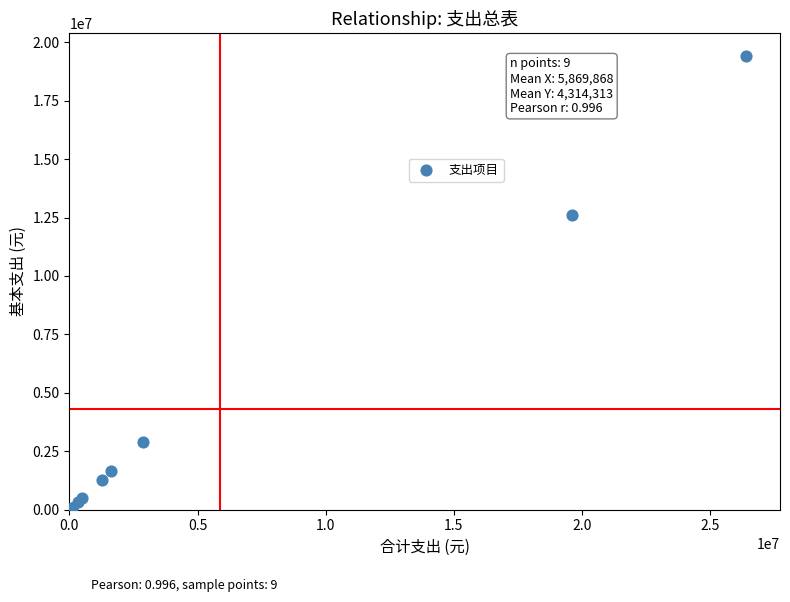

What Y value in the scatter plot is closest to 9749577?

12622188.1